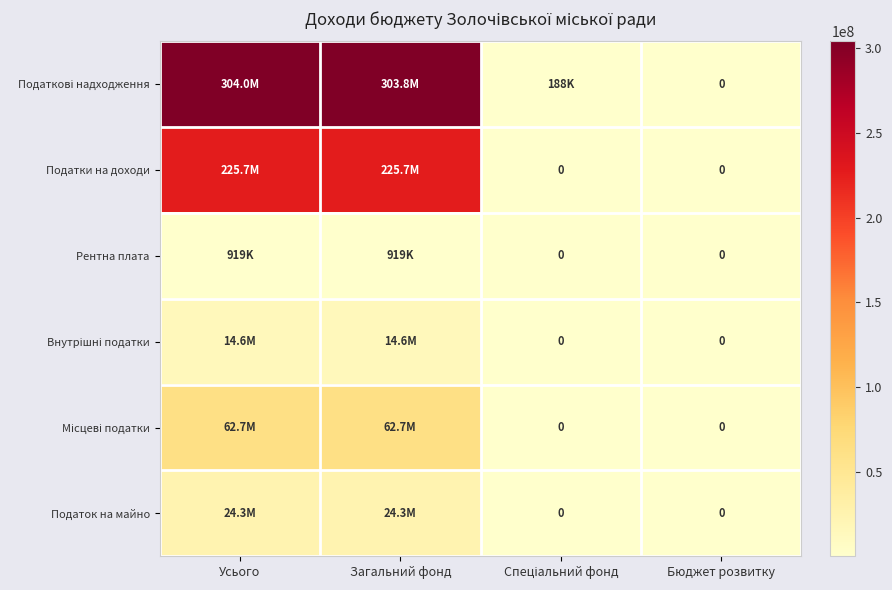

Is the value of Рентна плата at Загальний фонд greater than the value of Податкові надходження at Усього?

No